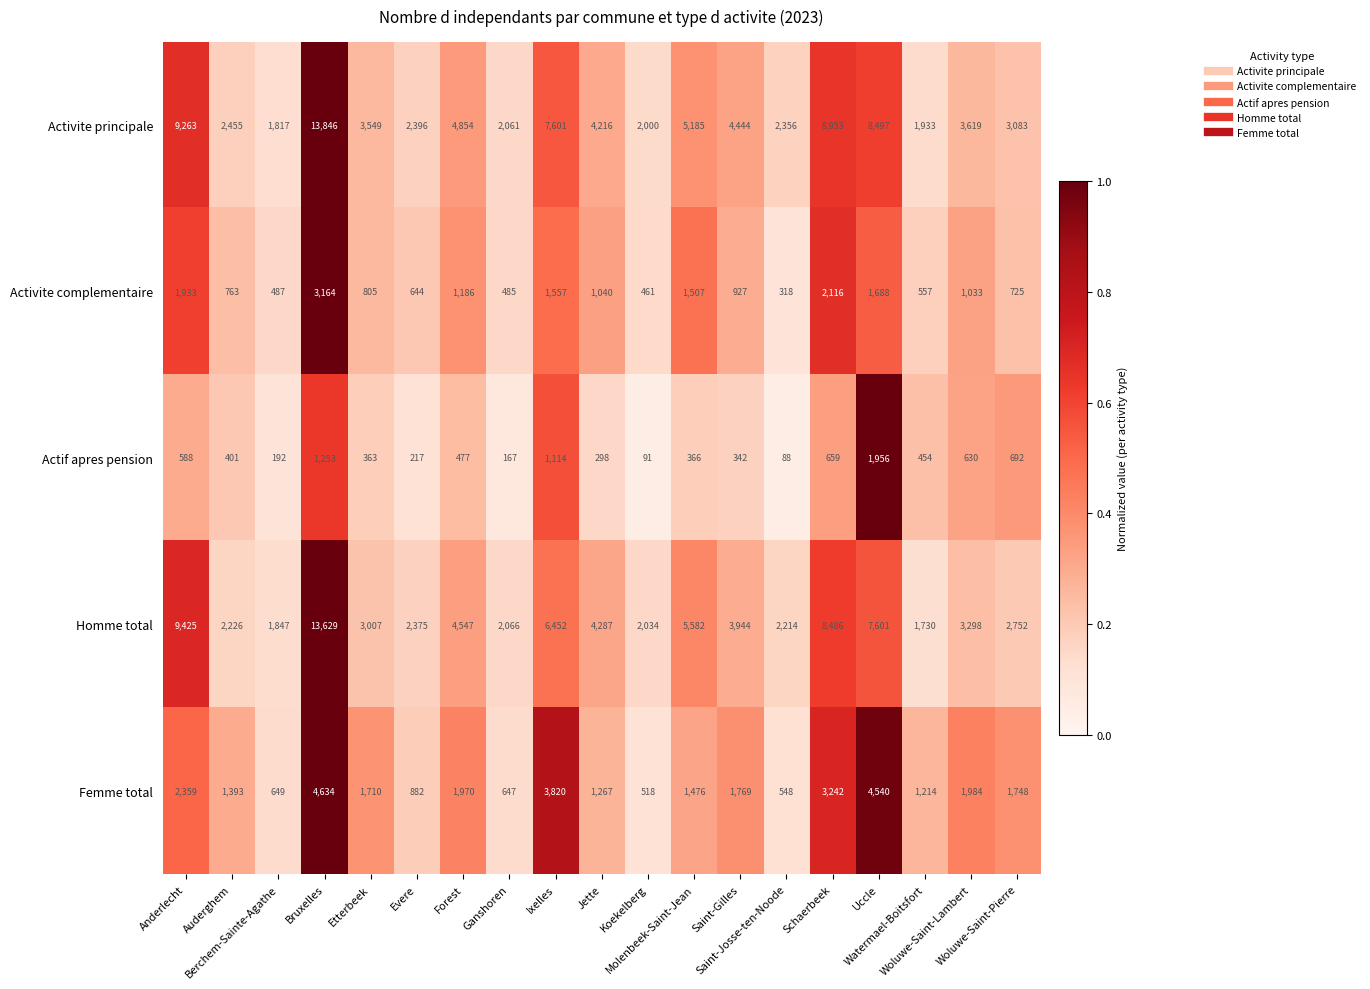

What is the total value across all series at Etterbeek?

9434